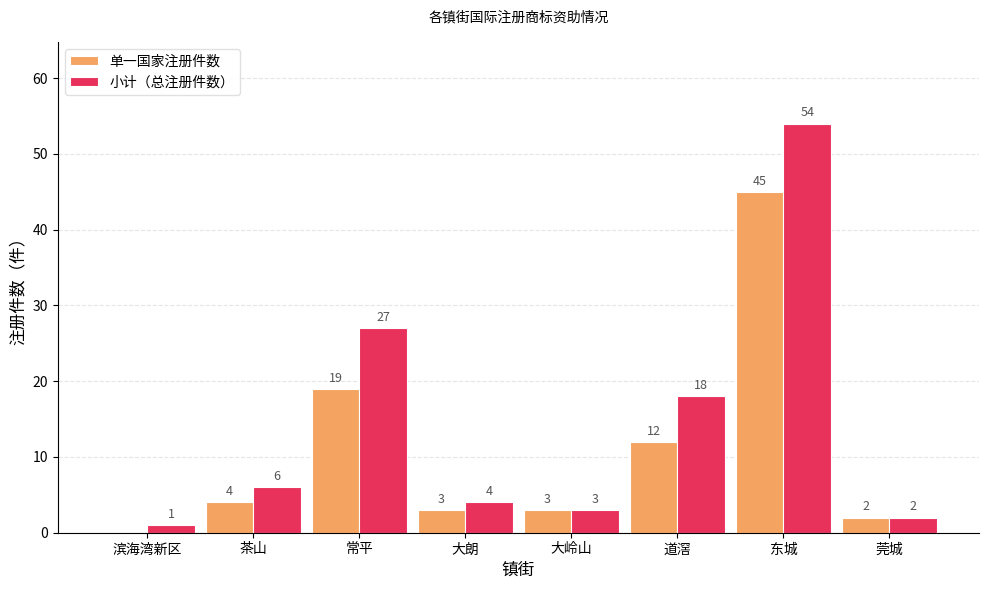

What is the total value across all series at 大岭山?

6